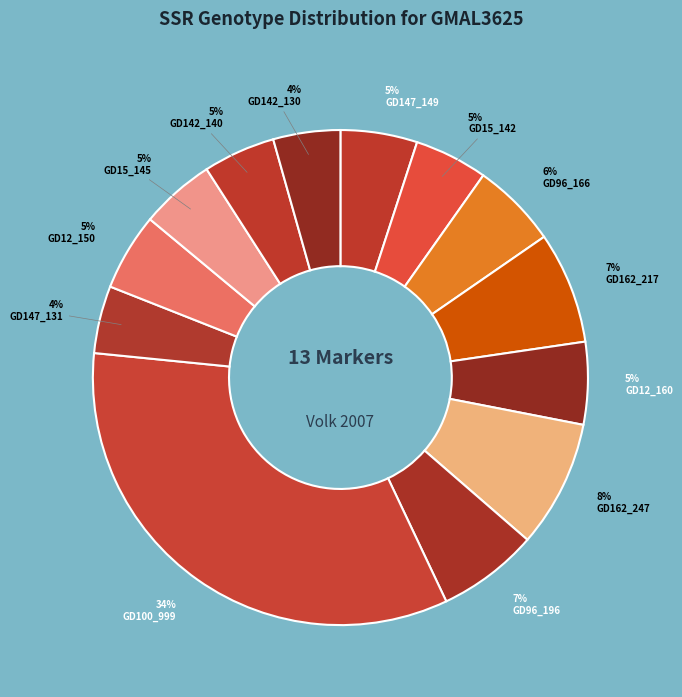

Is there a majority slice in this chart?

No